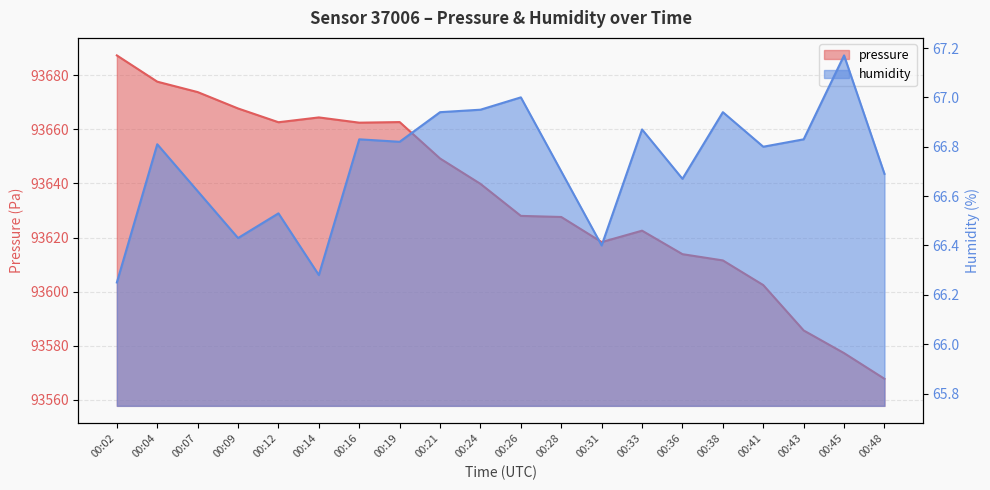

How many interior local peaks does the pressure series have?

3